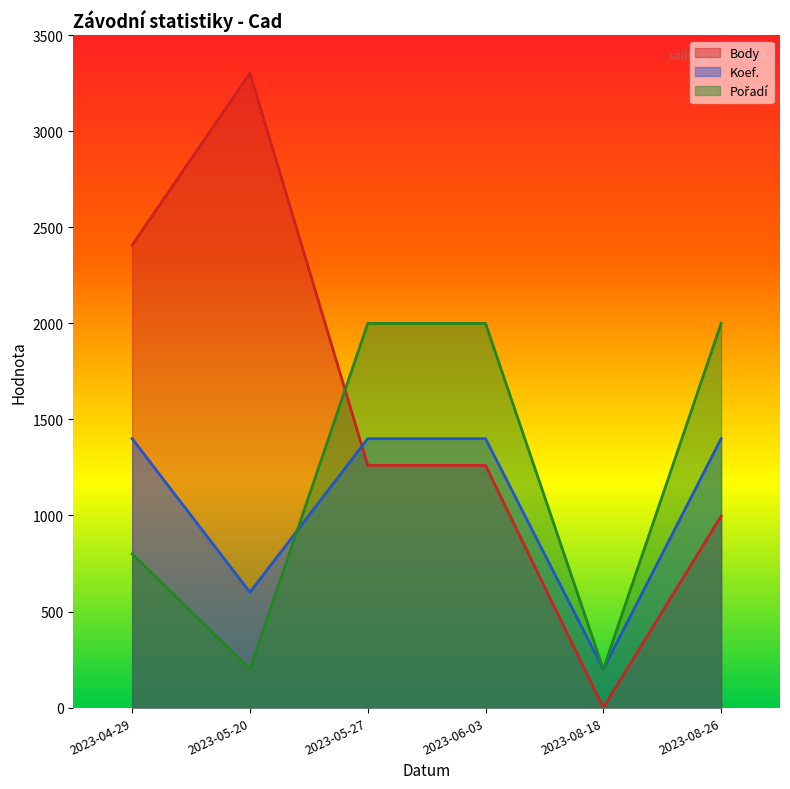

Which category has the highest value in the Koef. series?

2023-04-29